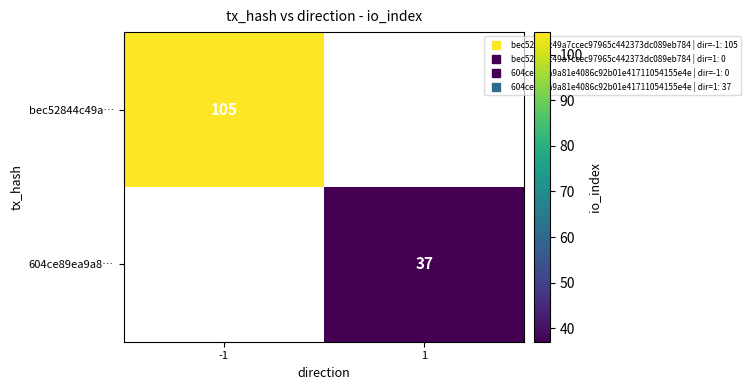

What is the smallest value displayed?

37.0